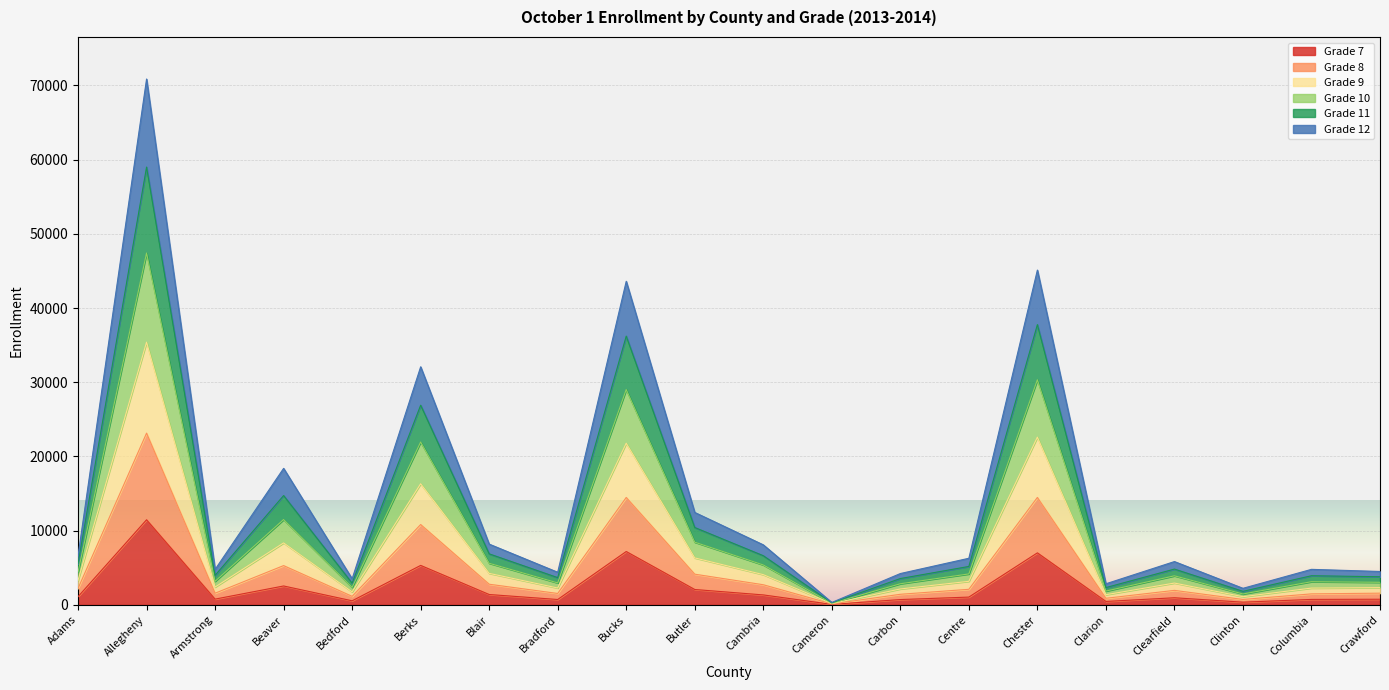

Which category has the highest value in the Grade 7 series?

Allegheny